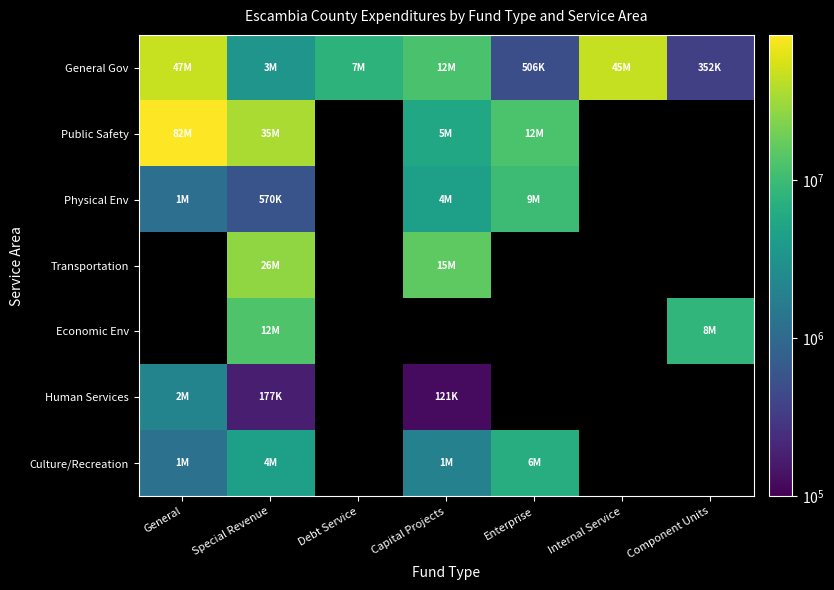

Count the number of categories in the chart.

7